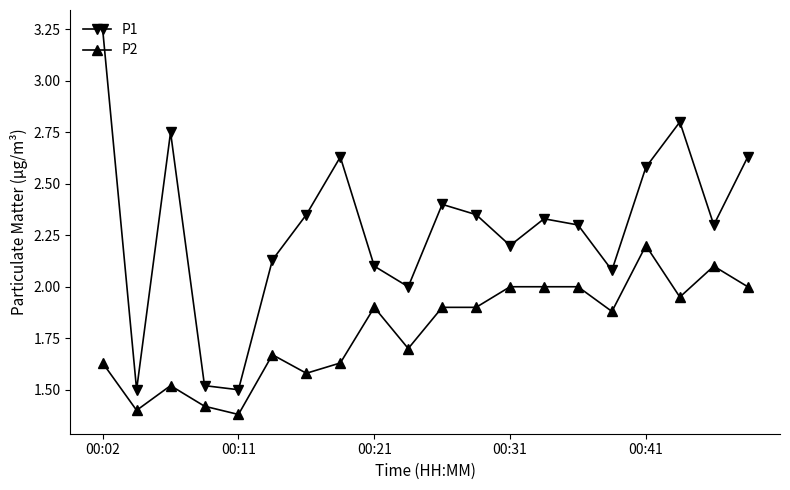

What is the sum of all P2 values?

35.8